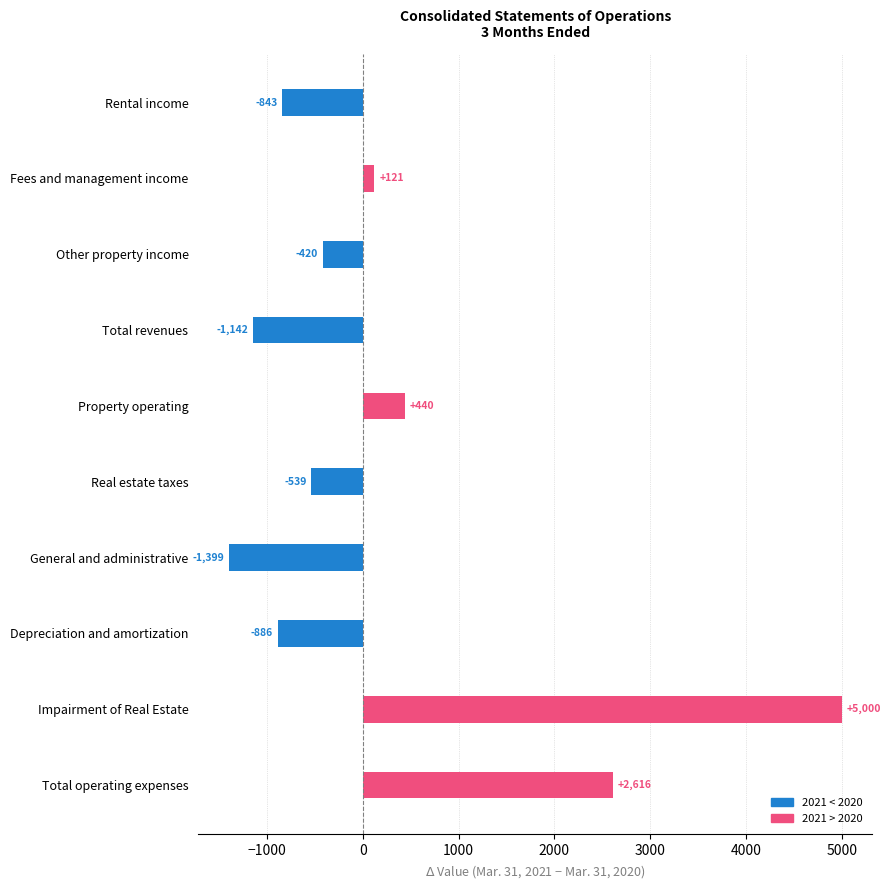

List the labels in order of value, smallest first.

General and administrative, Total revenues, Depreciation and amortization, Rental income, Real estate taxes, Other property income, Fees and management income, Property operating, Total operating expenses, Impairment of Real Estate